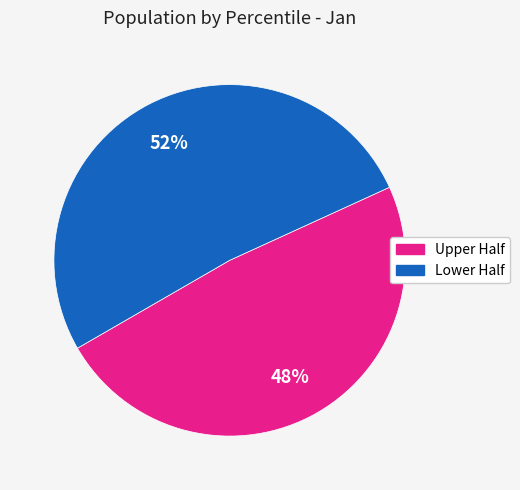

Is there a majority slice in this chart?

Yes